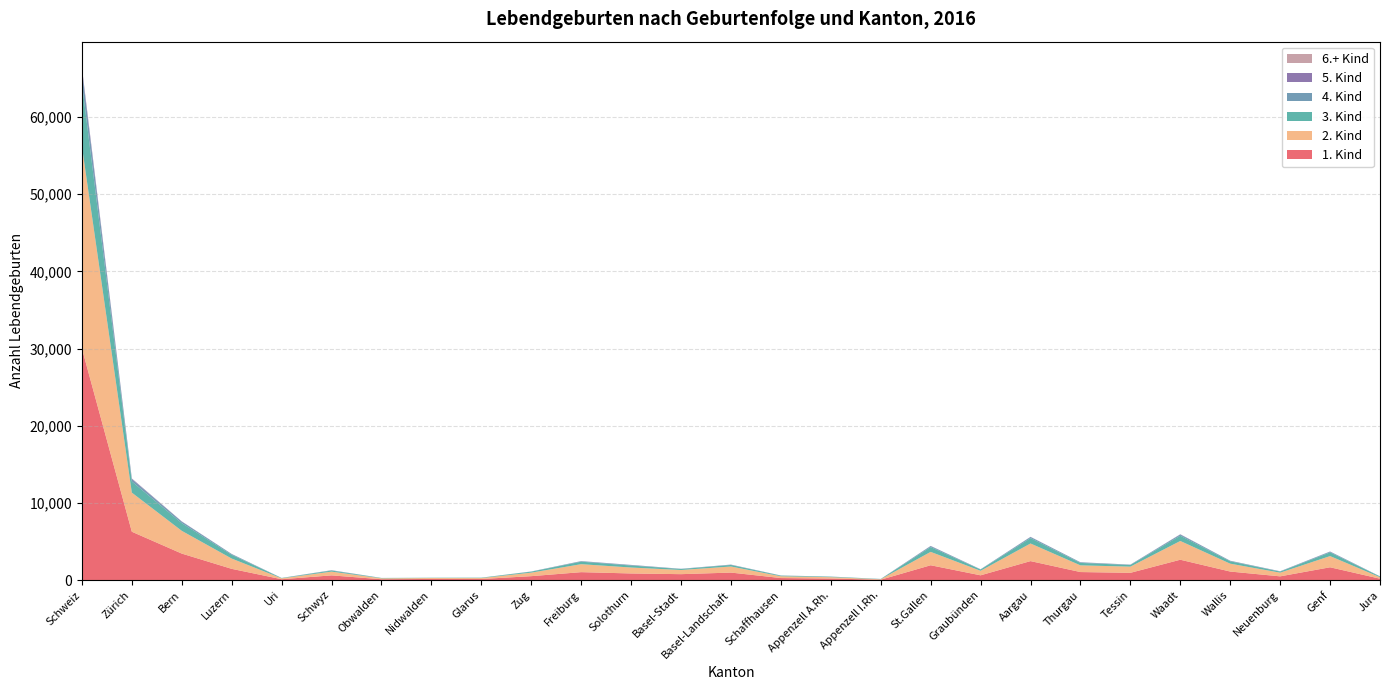

Reading right to left, list all the values displayed in this chart.

1. Kind: Jura=182	Genf=1661	Neuenburg=486	Wallis=1108	Waadt=2639	Tessin=942	Thurgau=1043	Aargau=2461	Graubünden=620	St.Gallen=1923	Appenzell I.Rh.=51	Appenzell A.Rh.=205	Schaffhausen=266	Basel-Landschaft=974	Basel-Stadt=769	Solothurn=860	Freiburg=1030	Zug=510	Glarus=142	Nidwalden=148	Obwalden=111	Schwyz=611	Uri=113	Luzern=1458	Bern=3437	Zürich=6268	Schweiz=30018
2. Kind: Jura=194	Genf=1450	Neuenburg=478	Wallis=1020	Waadt=2430	Tessin=801	Thurgau=868	Aargau=2283	Graubünden=587	St.Gallen=1734	Appenzell I.Rh.=60	Appenzell A.Rh.=172	Schaffhausen=230	Basel-Landschaft=787	Basel-Stadt=538	Solothurn=770	Freiburg=1031	Zug=457	Glarus=121	Nidwalden=123	Obwalden=117	Schwyz=487	Uri=117	Luzern=1333	Bern=2947	Zürich=5067	Schweiz=26202
3. Kind: Jura=93	Genf=477	Neuenburg=138	Wallis=304	Waadt=682	Tessin=214	Thurgau=313	Aargau=696	Graubünden=158	St.Gallen=624	Appenzell I.Rh.=30	Appenzell A.Rh.=64	Schaffhausen=83	Basel-Landschaft=200	Basel-Stadt=125	Solothurn=258	Freiburg=324	Zug=128	Glarus=47	Nidwalden=34	Obwalden=42	Schwyz=136	Uri=42	Luzern=487	Bern=1000	Zürich=1441	Schweiz=8140
4. Kind: Jura=19	Genf=96	Neuenburg=37	Wallis=71	Waadt=153	Tessin=36	Thurgau=80	Aargau=141	Graubünden=36	St.Gallen=124	Appenzell I.Rh.=9	Appenzell A.Rh.=16	Schaffhausen=17	Basel-Landschaft=37	Basel-Stadt=31	Solothurn=67	Freiburg=64	Zug=22	Glarus=6	Nidwalden=2	Obwalden=10	Schwyz=39	Uri=7	Luzern=96	Bern=192	Zürich=312	Schweiz=1720
5. Kind: Jura=2	Genf=23	Neuenburg=8	Wallis=6	Waadt=35	Tessin=14	Thurgau=11	Aargau=26	Graubünden=6	St.Gallen=24	Appenzell I.Rh.=2	Appenzell A.Rh.=2	Schaffhausen=3	Basel-Landschaft=13	Basel-Stadt=6	Solothurn=14	Freiburg=13	Zug=2	Glarus=1	Nidwalden=1	Obwalden=1	Schwyz=11	Uri=3	Luzern=15	Bern=33	Zürich=76	Schweiz=351
6.+ Kind: Jura=0	Genf=0	Neuenburg=0	Wallis=1	Waadt=0	Tessin=0	Thurgau=0	Aargau=0	Graubünden=0	St.Gallen=3	Appenzell I.Rh.=0	Appenzell A.Rh.=0	Schaffhausen=0	Basel-Landschaft=0	Basel-Stadt=0	Solothurn=0	Freiburg=2	Zug=0	Glarus=0	Nidwalden=0	Obwalden=0	Schwyz=0	Uri=0	Luzern=0	Bern=0	Zürich=5	Schweiz=11